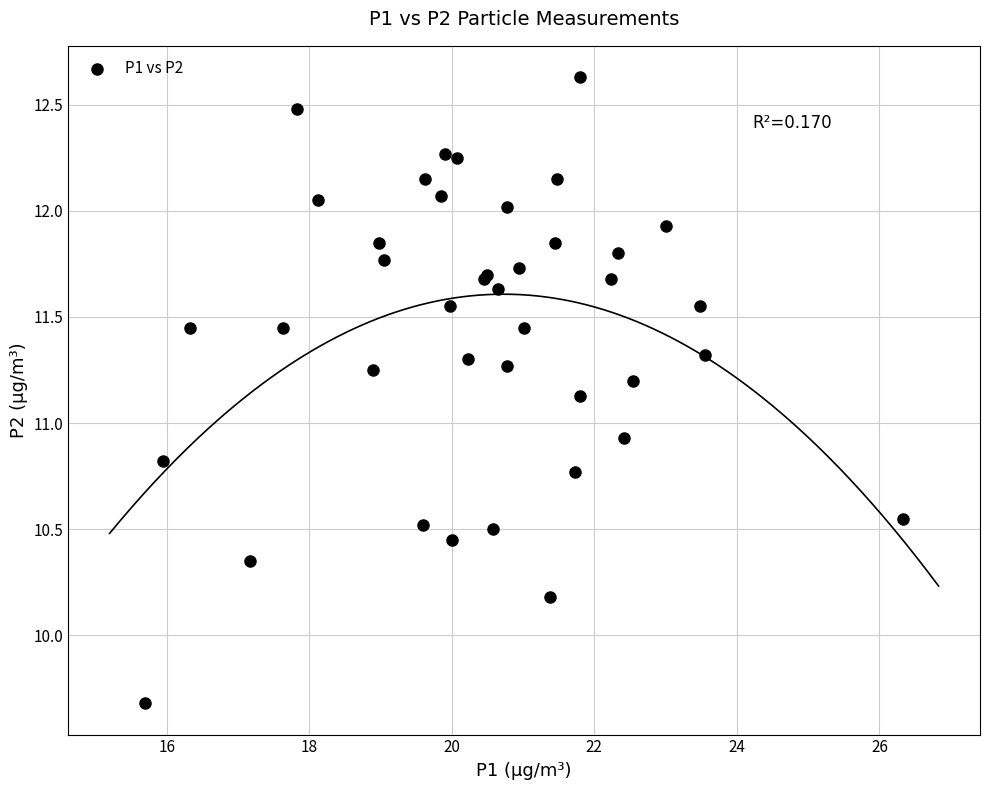

What Y value in the scatter plot is closest to 11?

10.9